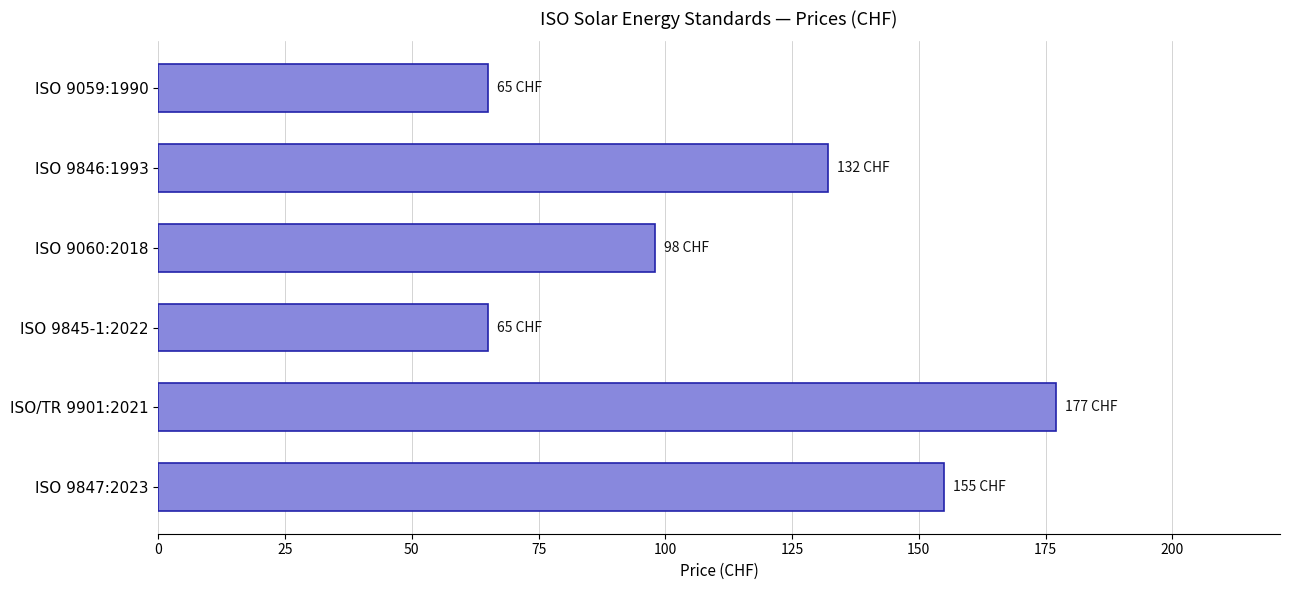

What is the change in value from ISO 9060:2018 to ISO 9845-1:2022?

-33